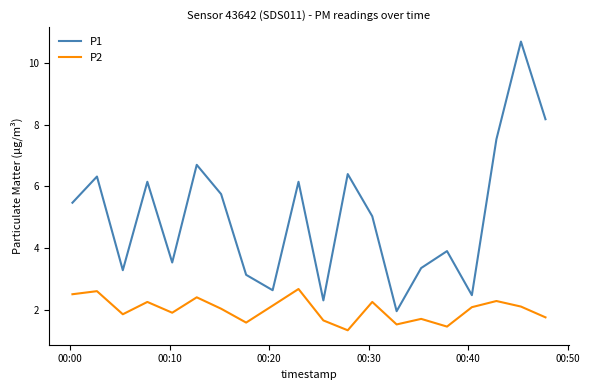

True or false: P1 and P2 intersect in this chart.

False